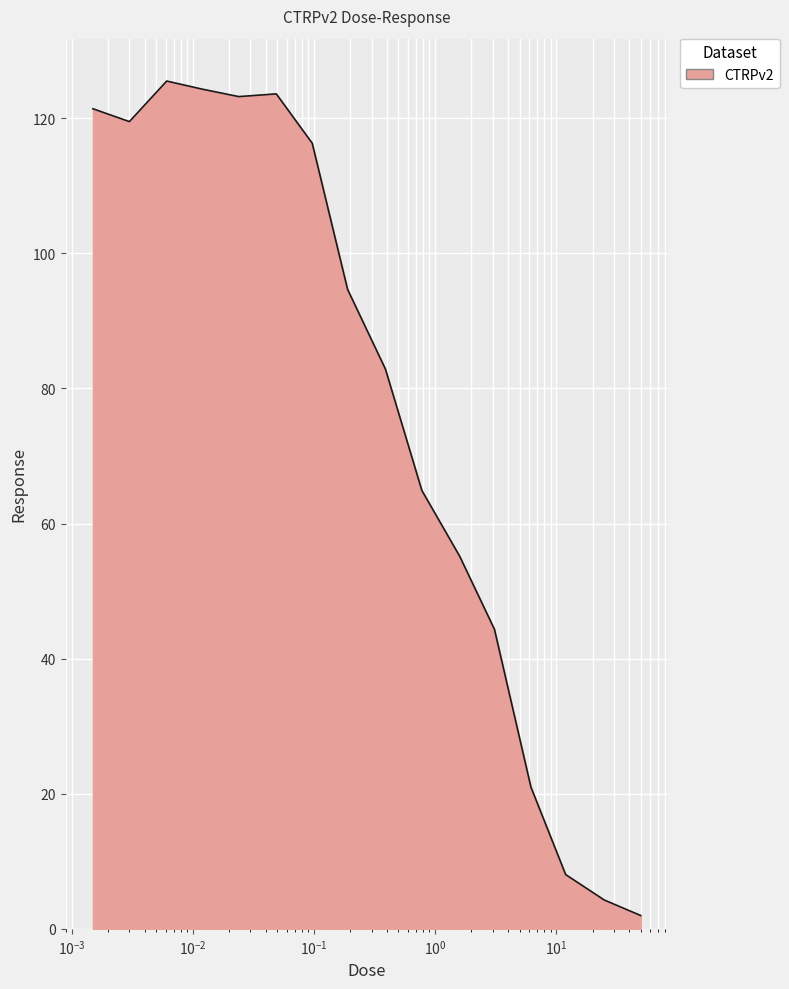

What is the sum of all values?

1231.0